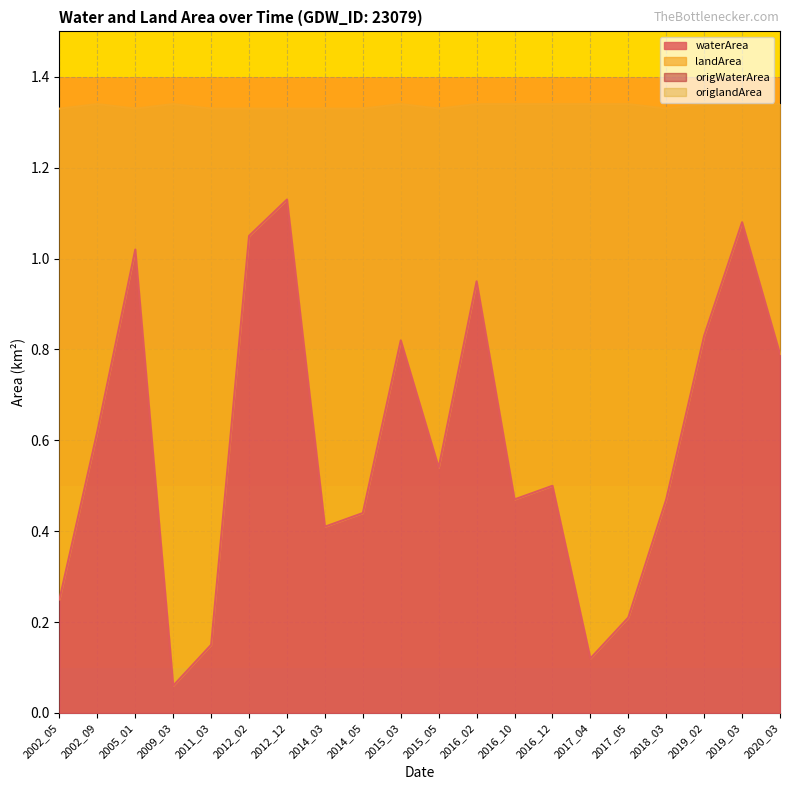

What is the sum of the origWaterArea values at 2002_09 and 2019_02?

1.4